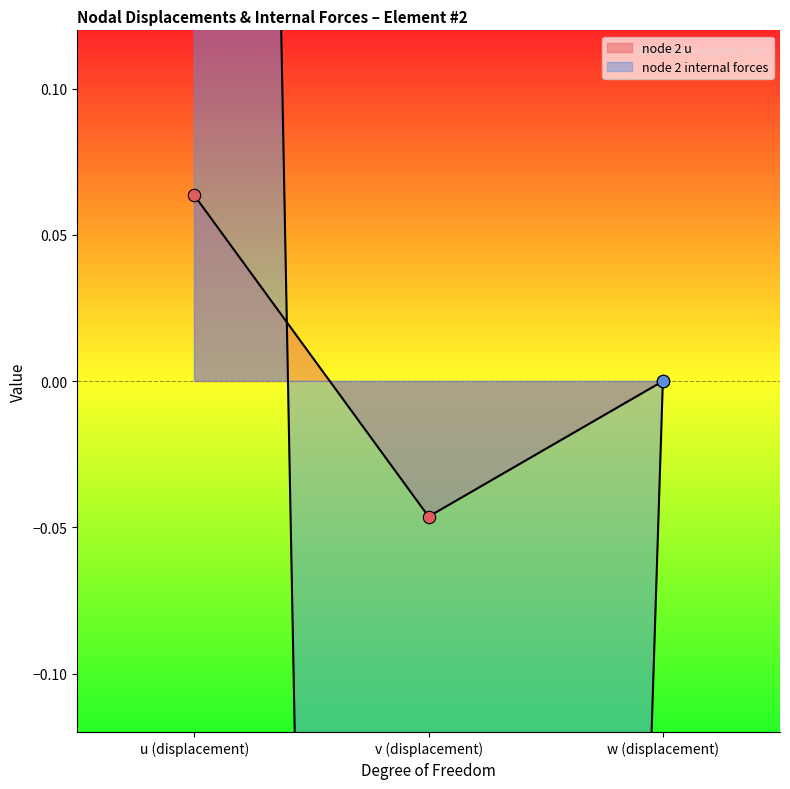

Which series has the largest total across all categories?

node 2 u